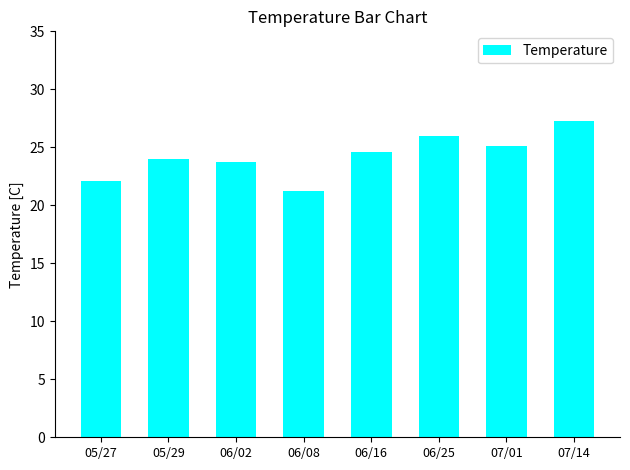

Count the number of data series in this chart.

1